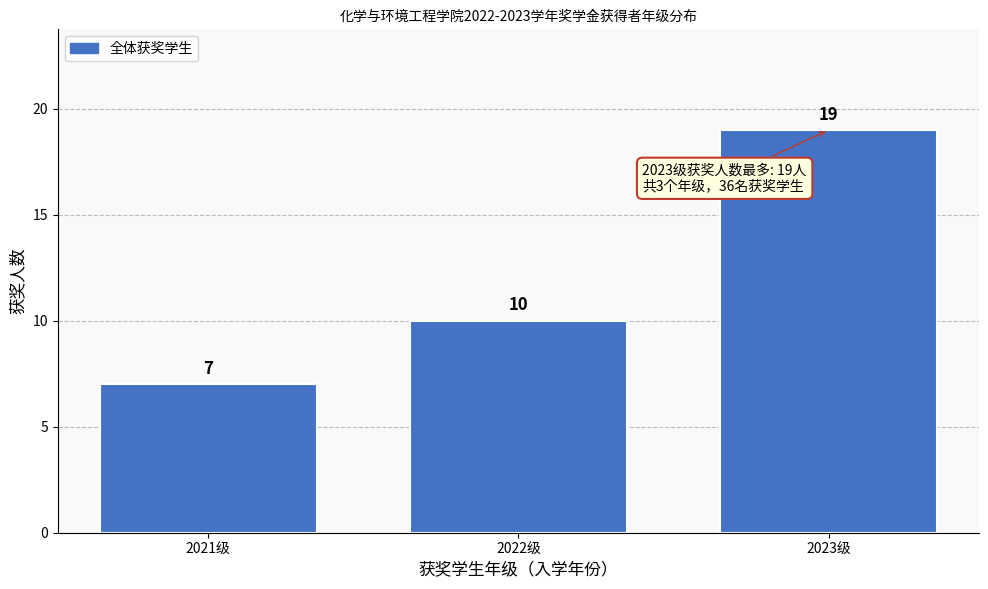

Reading left to right, transcribe this chart: for each bar, give the range it covers on the x-axis and its height.

2020.5 to 2021.5: 7
2021.5 to 2022.5: 10
2022.5 to 2023.5: 19